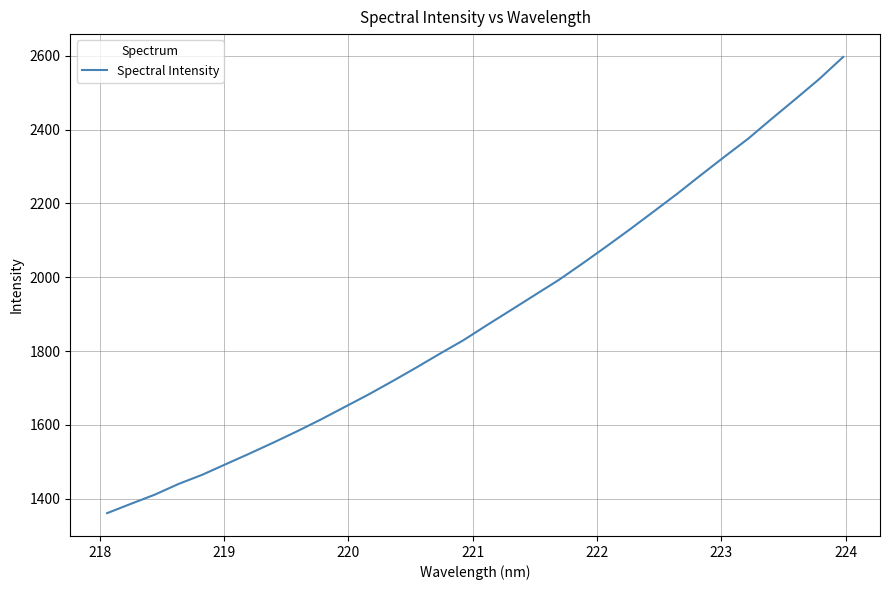

What is the smallest value displayed?

1360.7